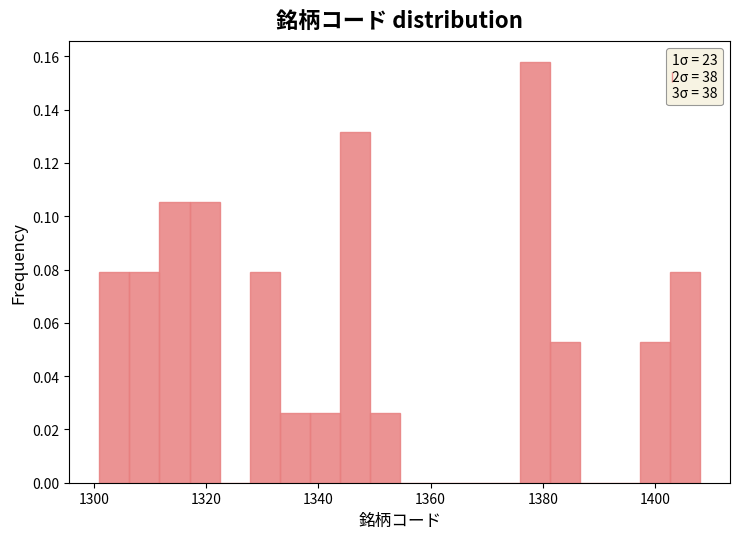

Read against the x-axis, roughly where is the centre of the tallest bar?

1378